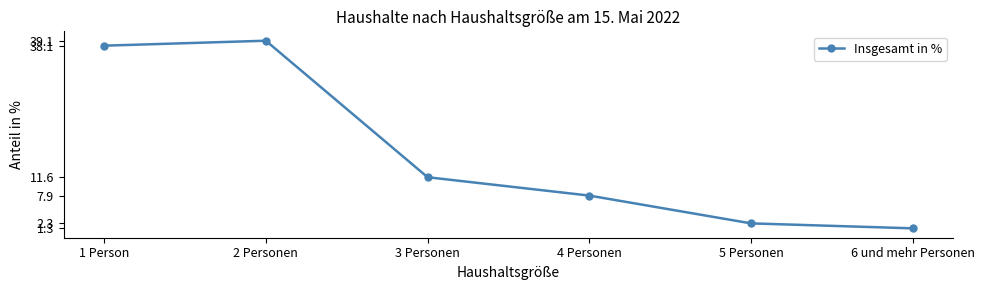

Reading left to right, what are all the values shown in this chart?

1 Person=38.1	2 Personen=39.1	3 Personen=11.6	4 Personen=7.9	5 Personen=2.3	6 und mehr Personen=1.3